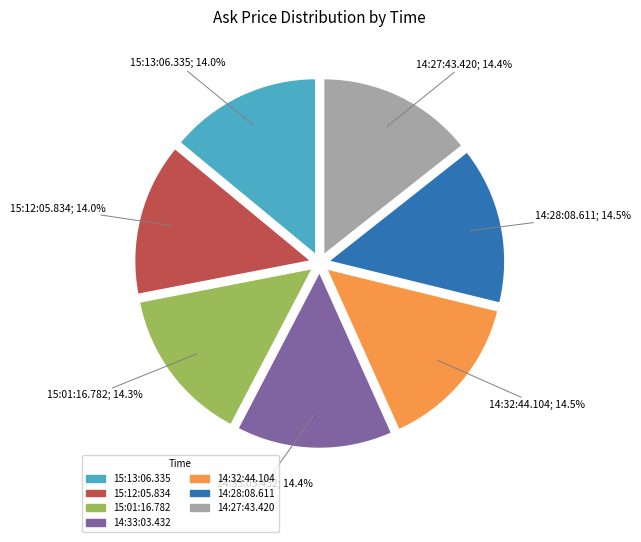

Does 14:27:43.420 account for over 50% of the chart?

No